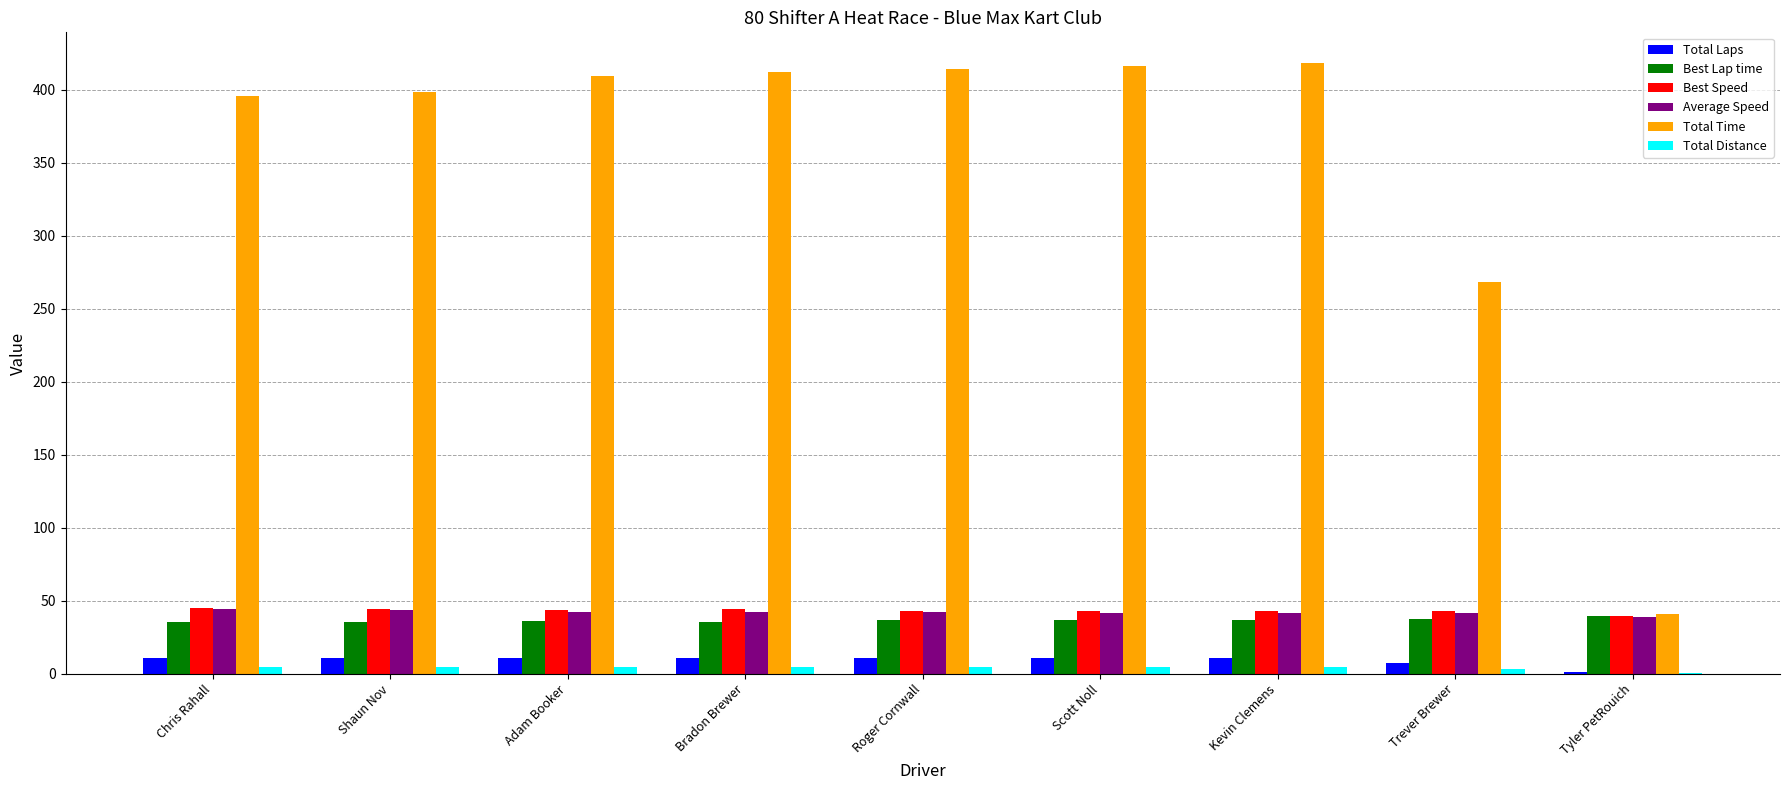

What are all the series names shown in the legend?

Total Laps, Best Lap time, Best Speed, Average Speed, Total Time, Total Distance